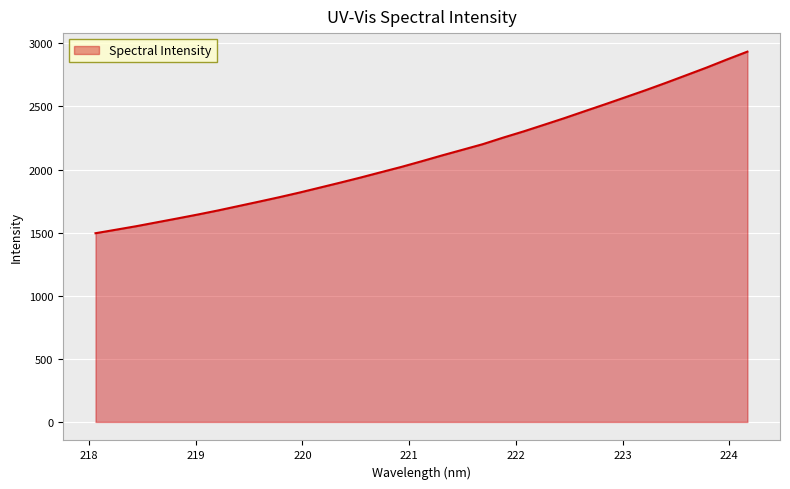

How many values are below 2065?

16